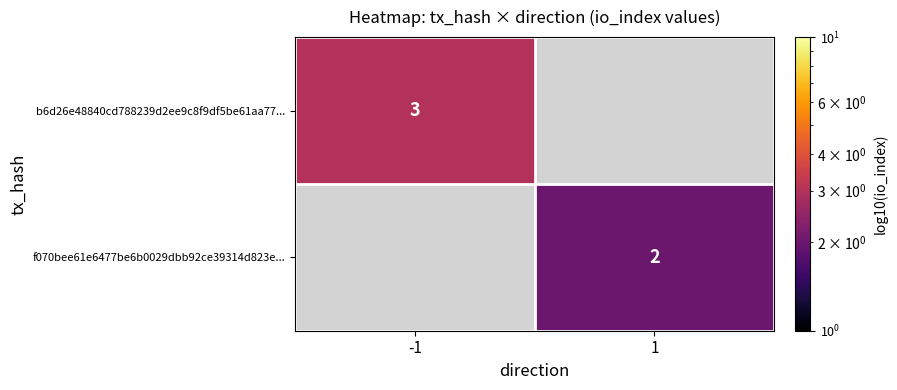

Which category has the highest value across all series?

-1